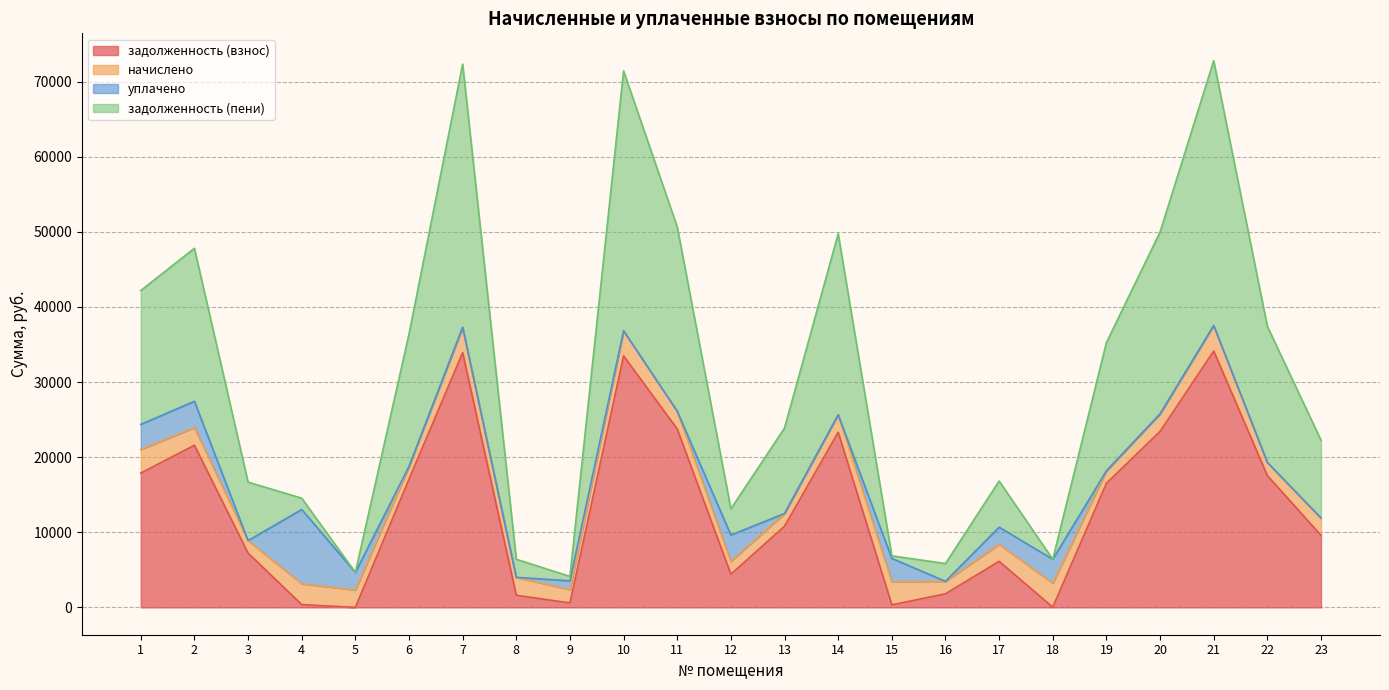

What is the total value across all series at 21?

72777.8